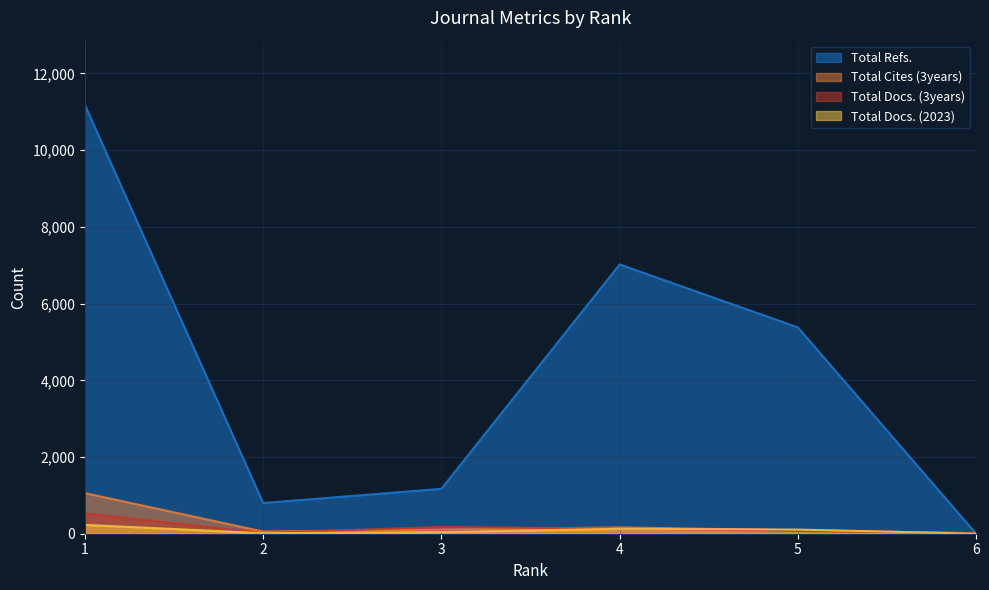

What is the total value across all series at 4?

7449